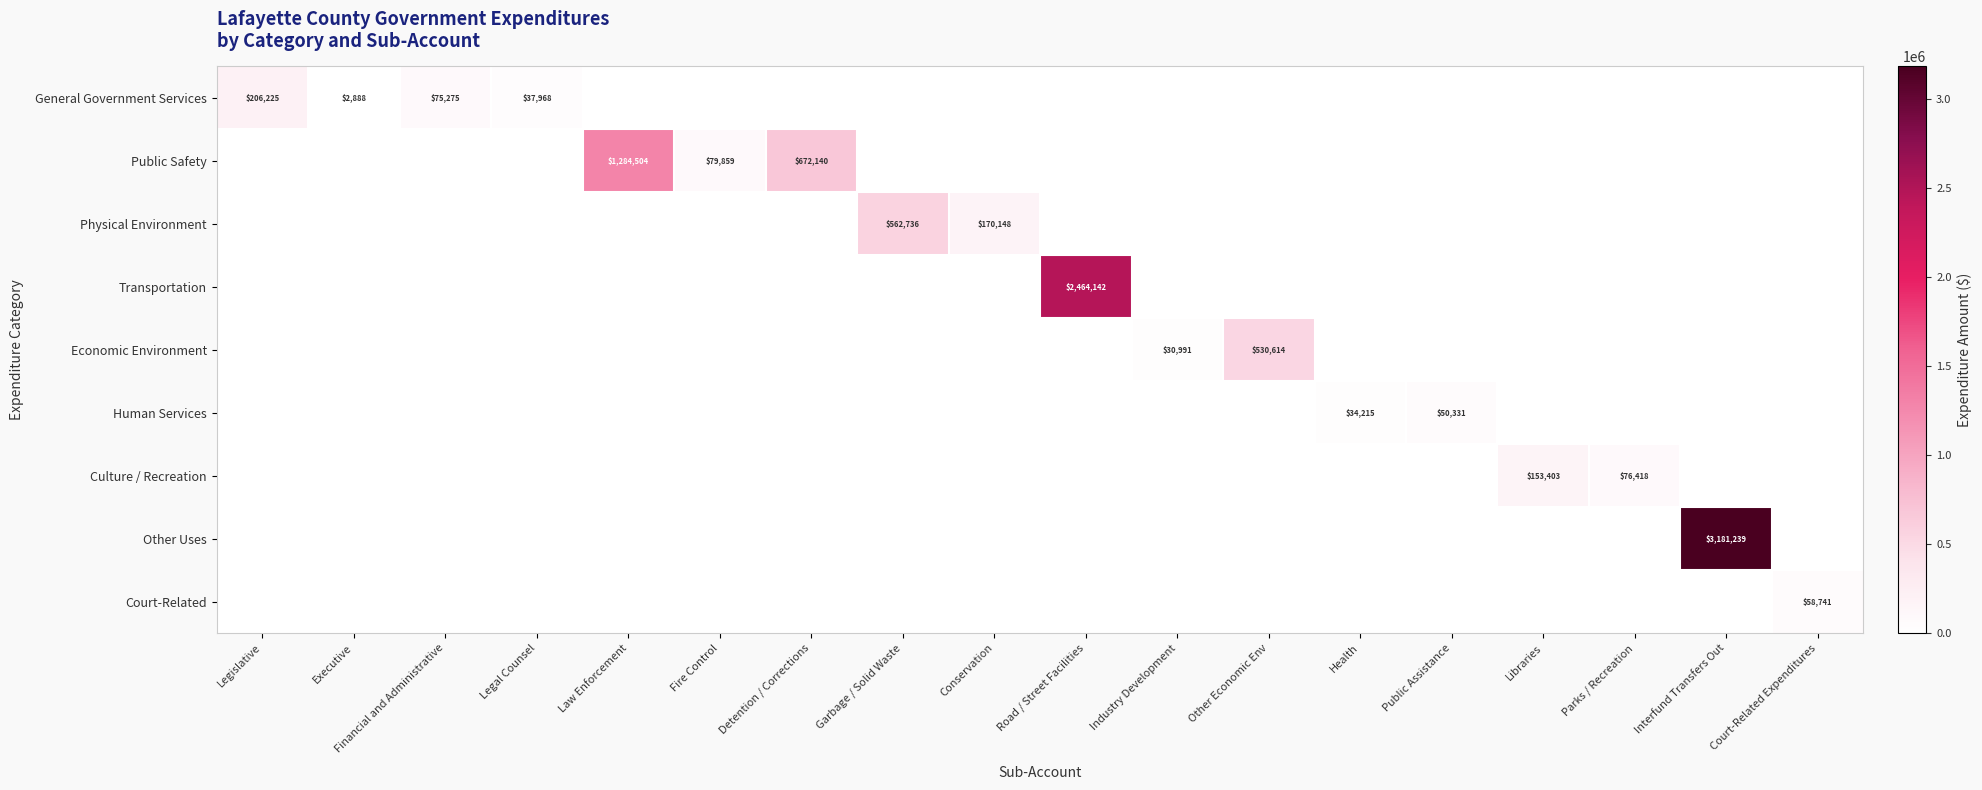

The value of General Government Services at Financial and Administrative is 75275. True or false?

True